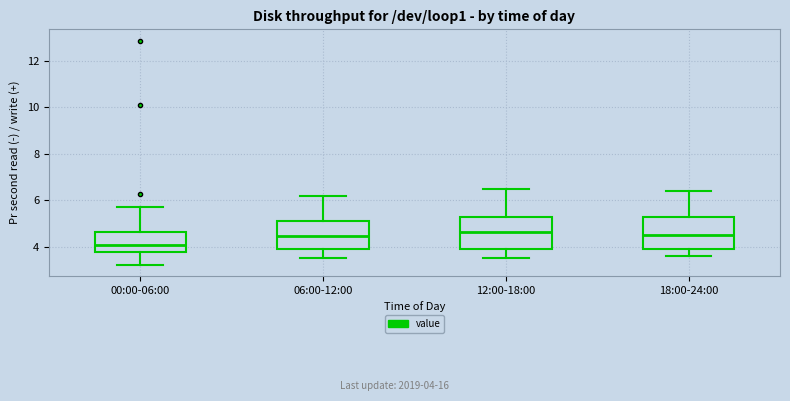

Reading left to right, transcribe this box plot: for each box, give where its median line is, the range the box spans, and where its two whiskers end, as read against the y-axis. The values are not printed on the chart, so give them approximately, as read against the axis.

00:00-06:00: median 4.0, box 3.8 to 4.6, whiskers 3.2 to 5.8
06:00-12:00: median 4.4, box 4.0 to 5.2, whiskers 3.6 to 6.2
12:00-18:00: median 4.6, box 4.0 to 5.4, whiskers 3.6 to 6.6
18:00-24:00: median 4.6, box 4.0 to 5.4, whiskers 3.6 to 6.4